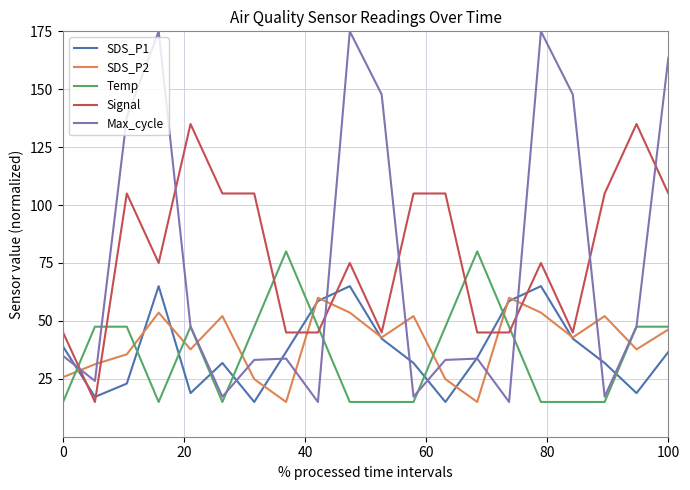

What is the smallest value displayed?

15.0